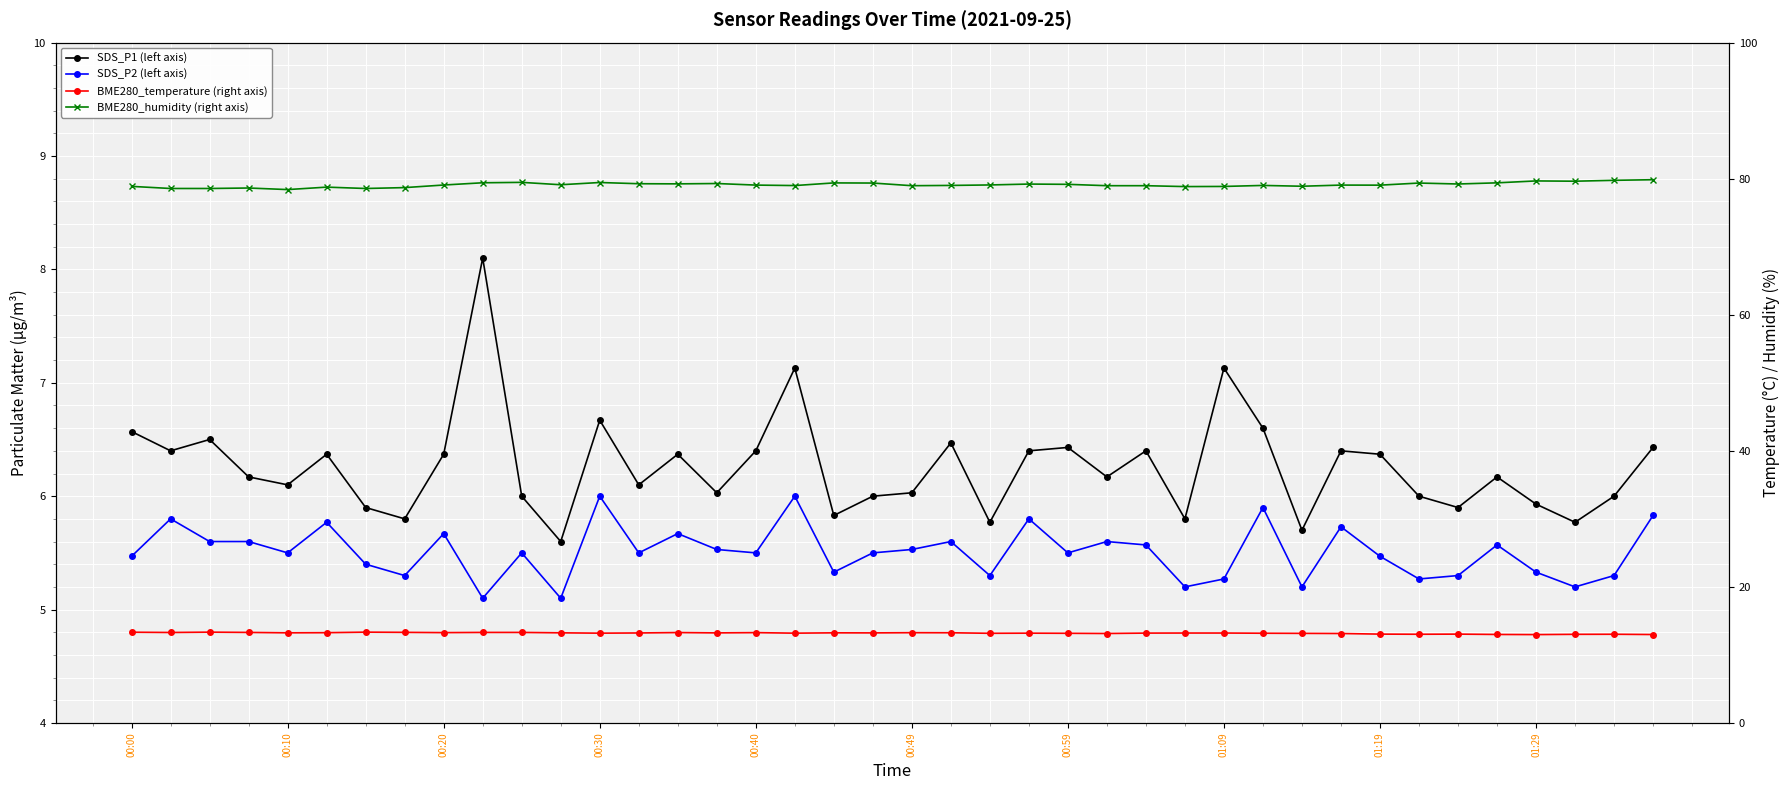

Which has a higher value, 01:29 or 00:00?

00:00